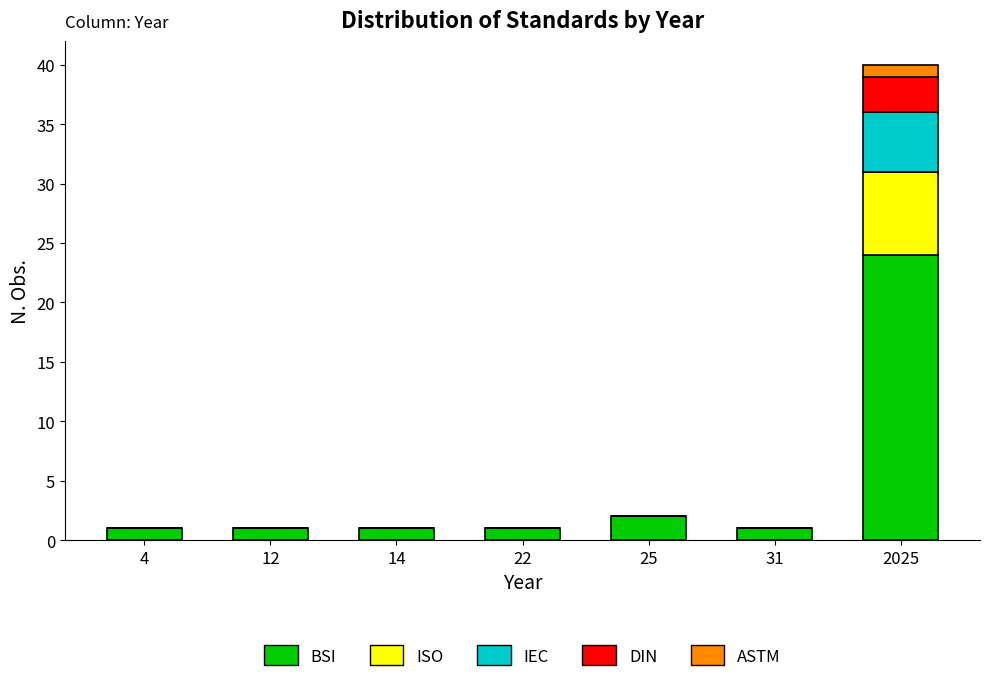

At which label does BSI reach its peak?

2025